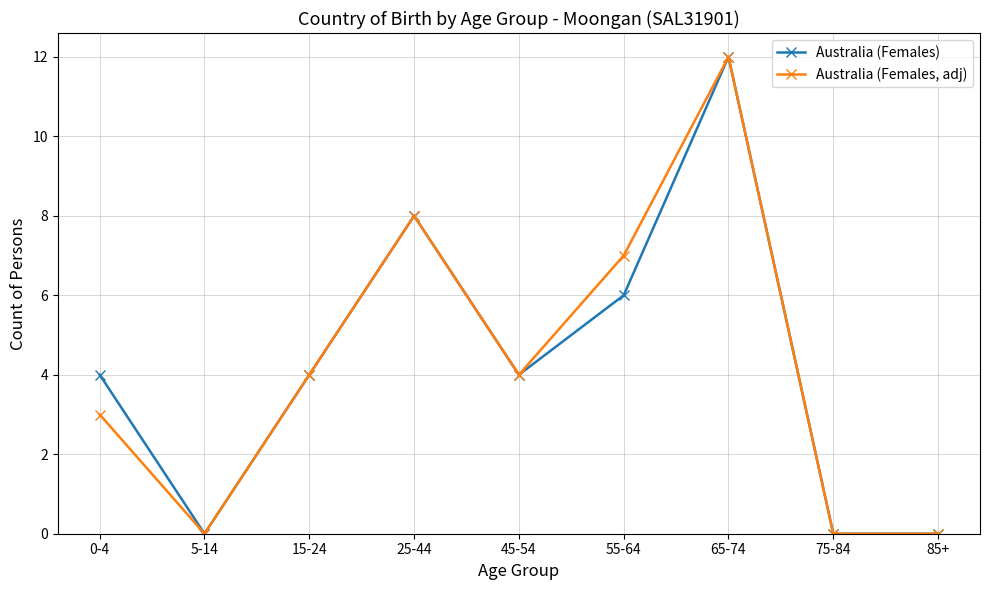

What is the sum of all Australia (Females, adj) values?

38